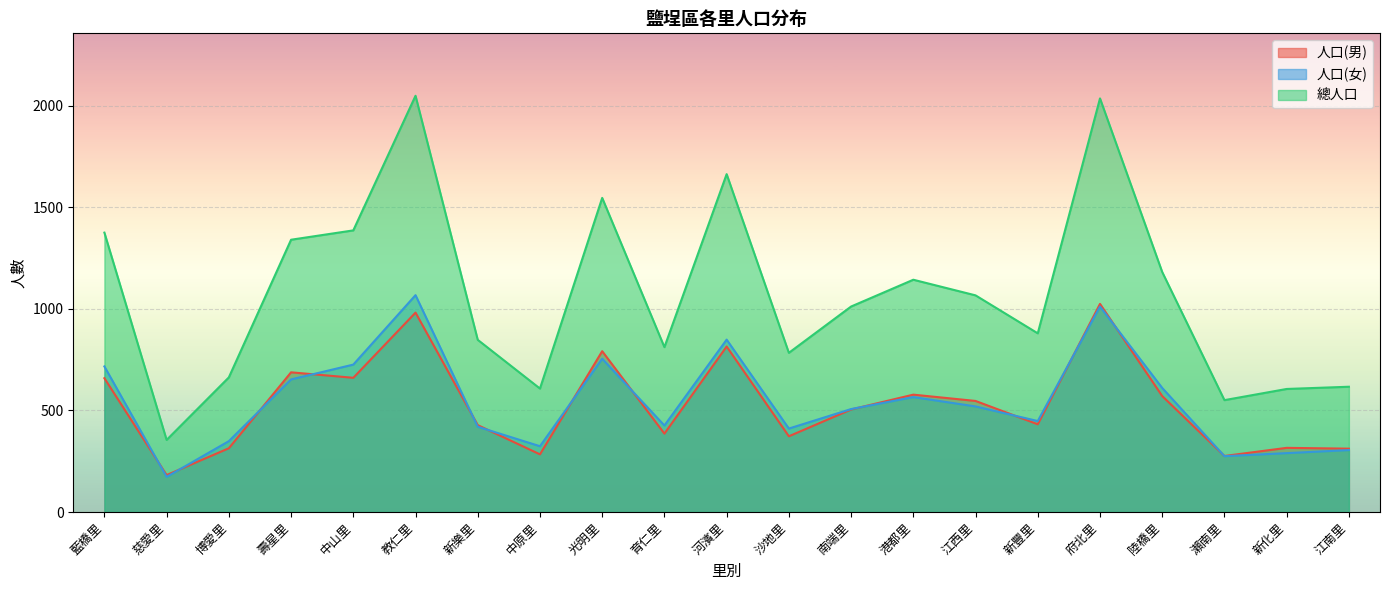

What are all the series names shown in the legend?

人口(男), 人口(女), 總人口